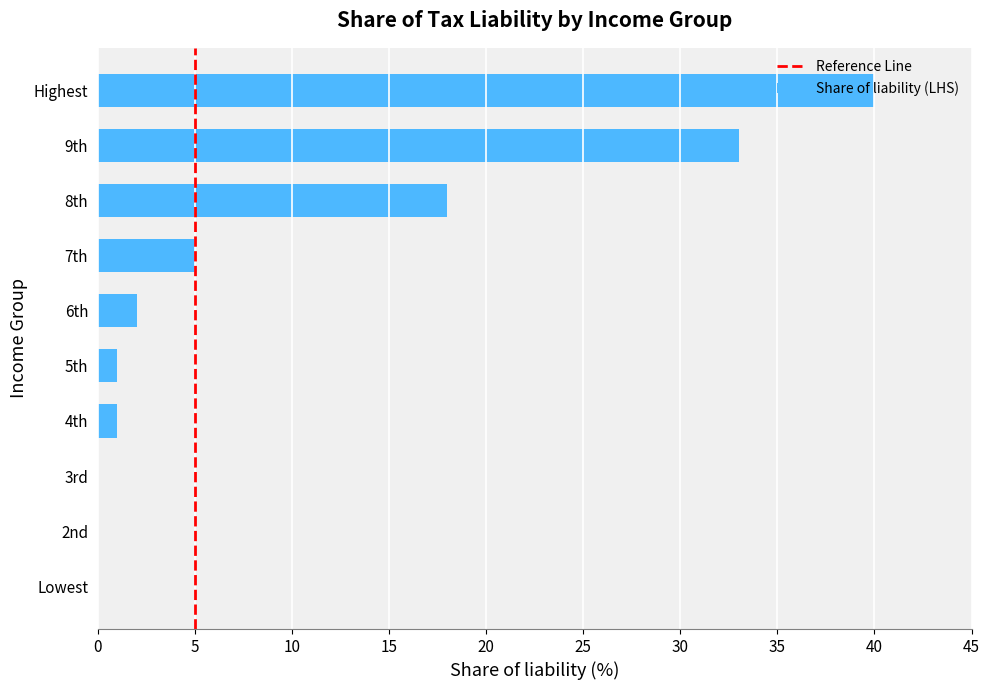

The value at Highest is 26. True or false?

False